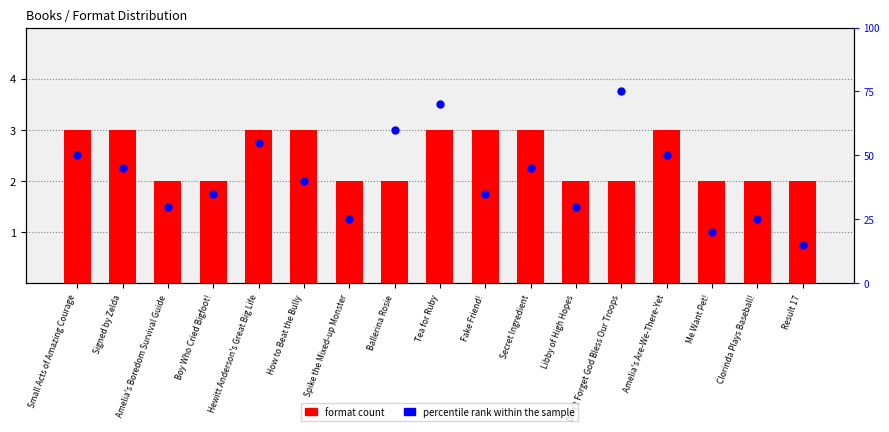

Is the value of percentile rank within the sample at Me Want Pet! greater than the value of format count at Boy Who Cried Bigfoot!?

Yes